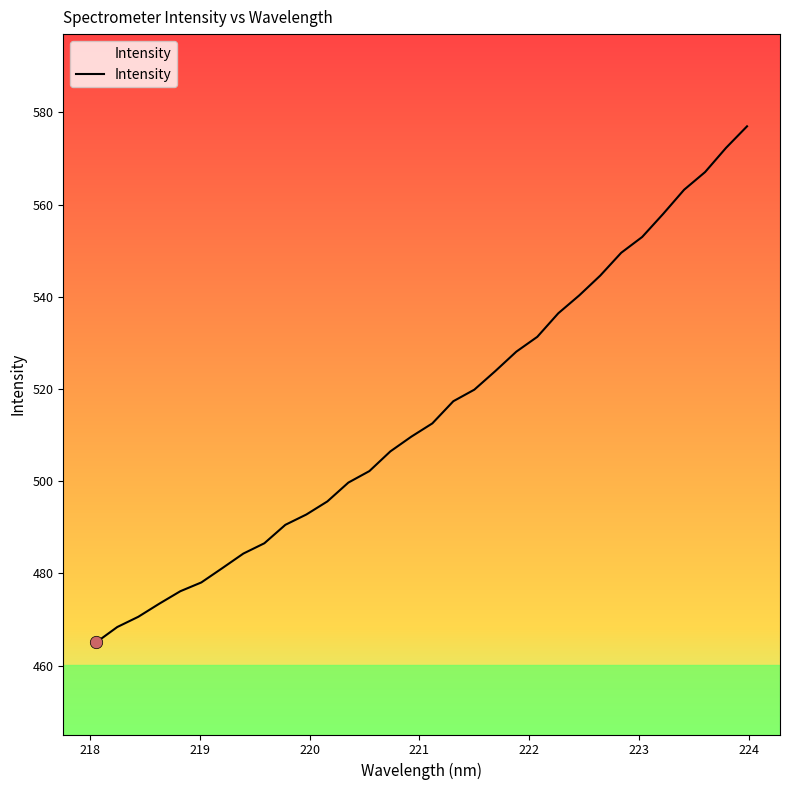

What is the greatest value displayed?

577.0